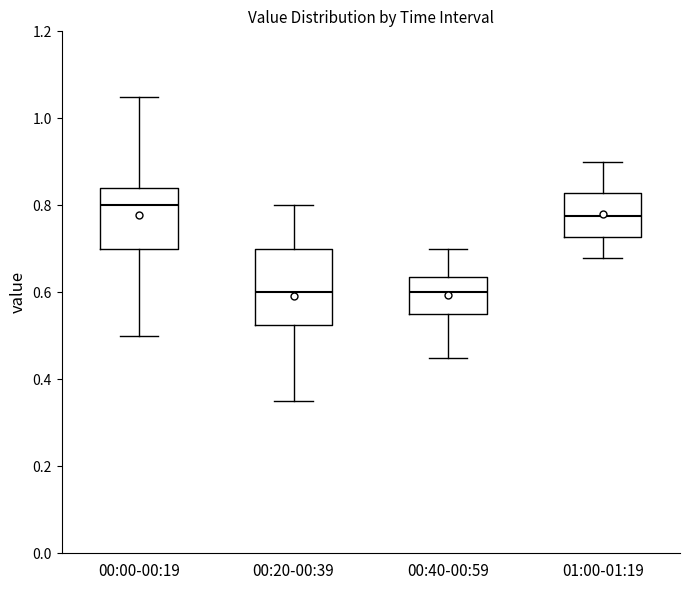

Reading left to right, read every box against the y-axis: the position of its median line, the range the box covers, and the ends of its whiskers. The values are not printed on the chart, so give them approximately, as read against the axis.

00:00-00:19: median 0.80, box 0.70 to 0.84, whiskers 0.50 to 1.06
00:20-00:39: median 0.60, box 0.52 to 0.70, whiskers 0.36 to 0.80
00:40-00:59: median 0.60, box 0.56 to 0.64, whiskers 0.46 to 0.70
01:00-01:19: median 0.78, box 0.72 to 0.82, whiskers 0.68 to 0.90